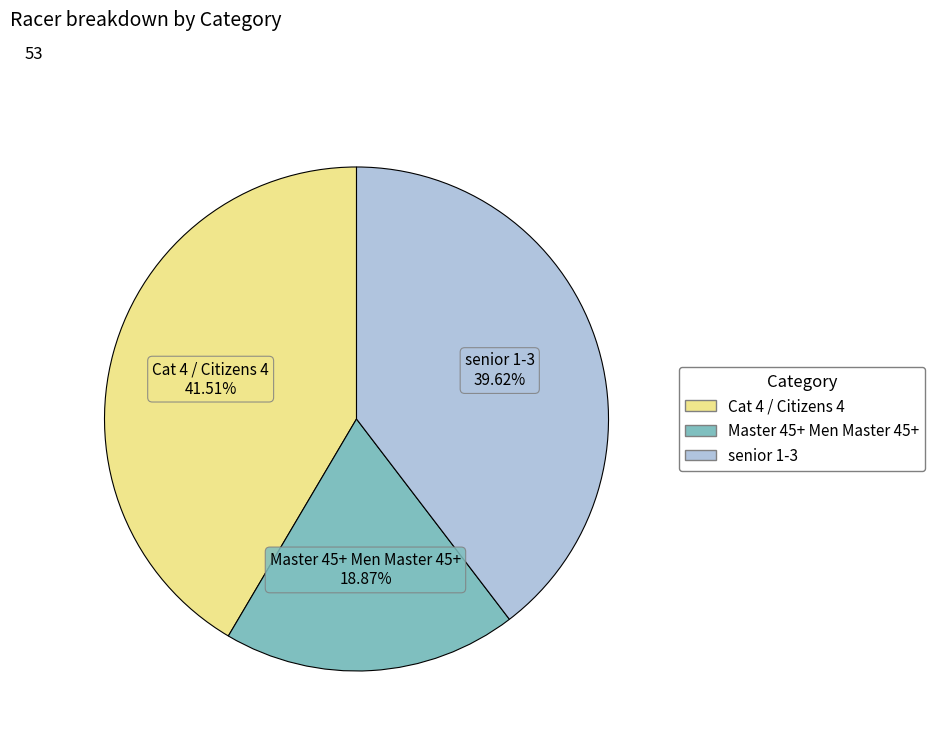

To the nearest percent, what is the difference between the Cat 4 / Citizens 4 and Master 45+ Men Master 45+ slice percentages?

23%